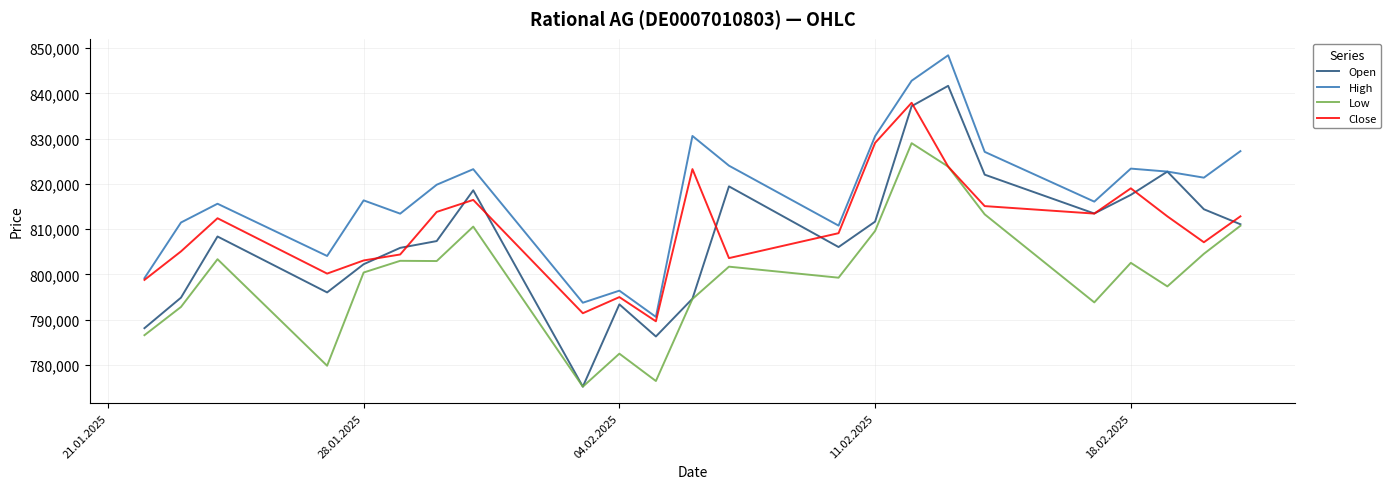

Rank the series by their maximum value, from highest to lowest.

High, Open, Close, Low